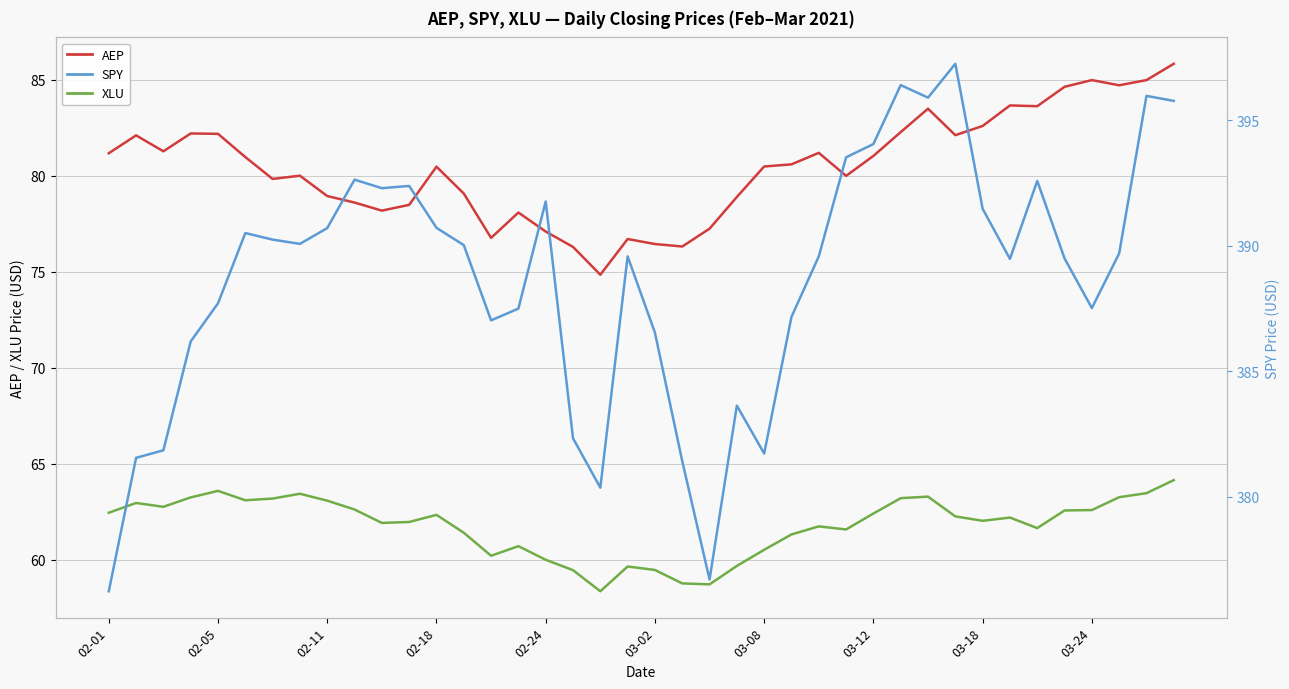

True or false: SPY has a value of 387.0 at 14.

True